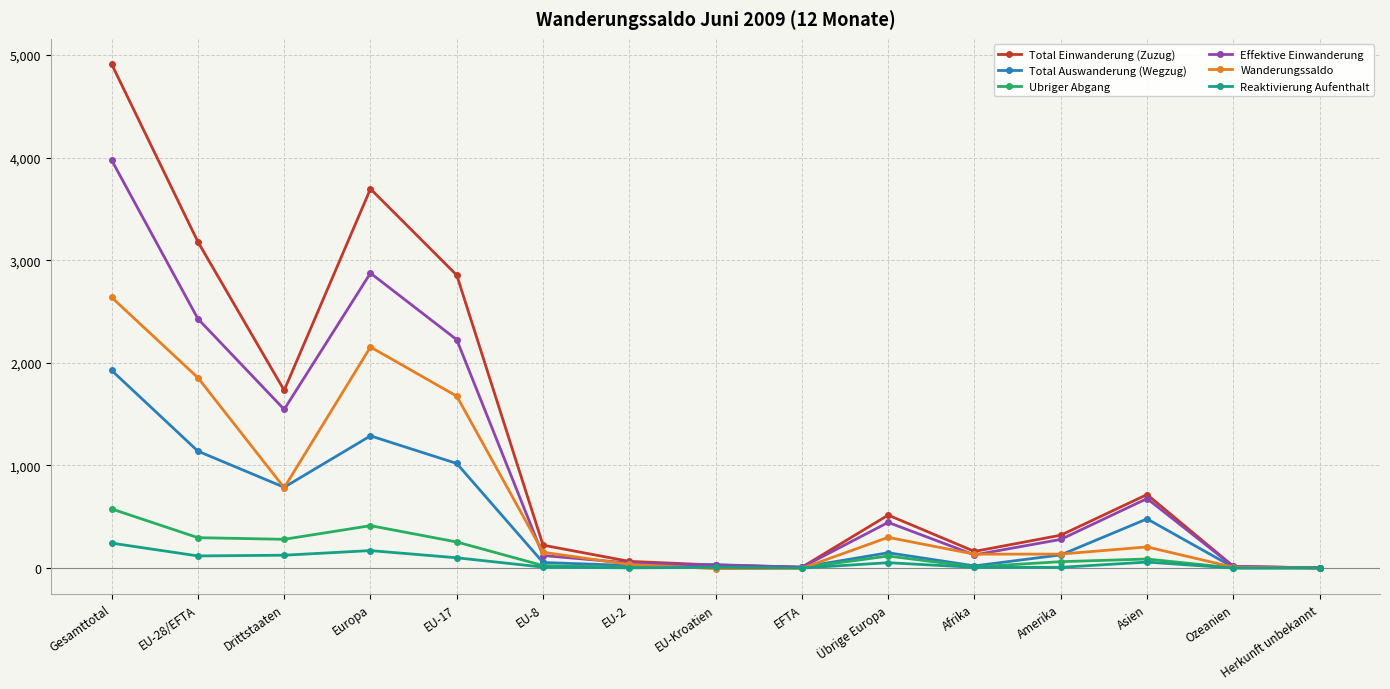

True or false: Total Einwanderung (Zuzug) has more than 2 points higher than both neighbors.

True